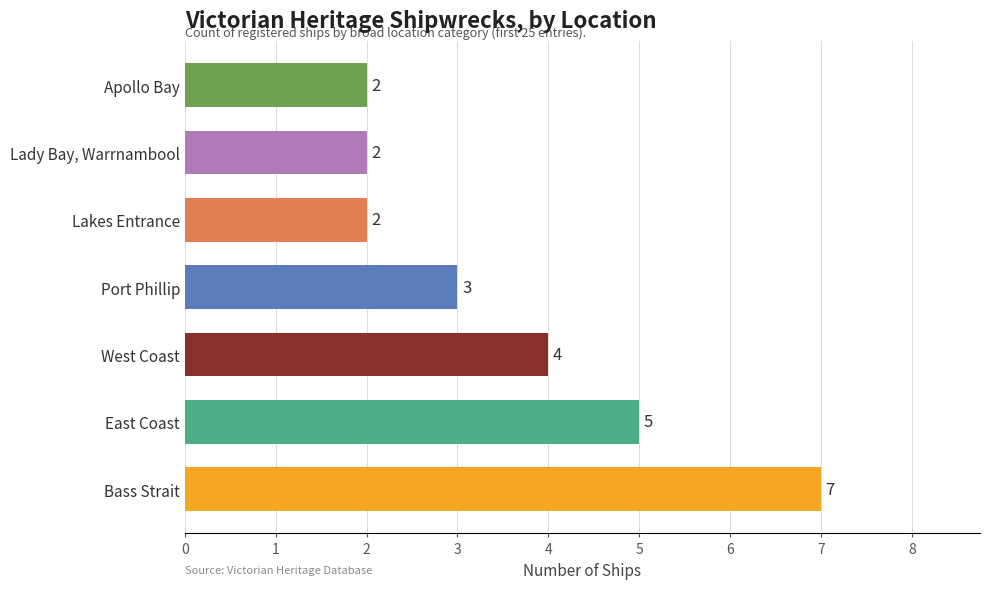

What is the sum of the values at East Coast and Lakes Entrance?

7